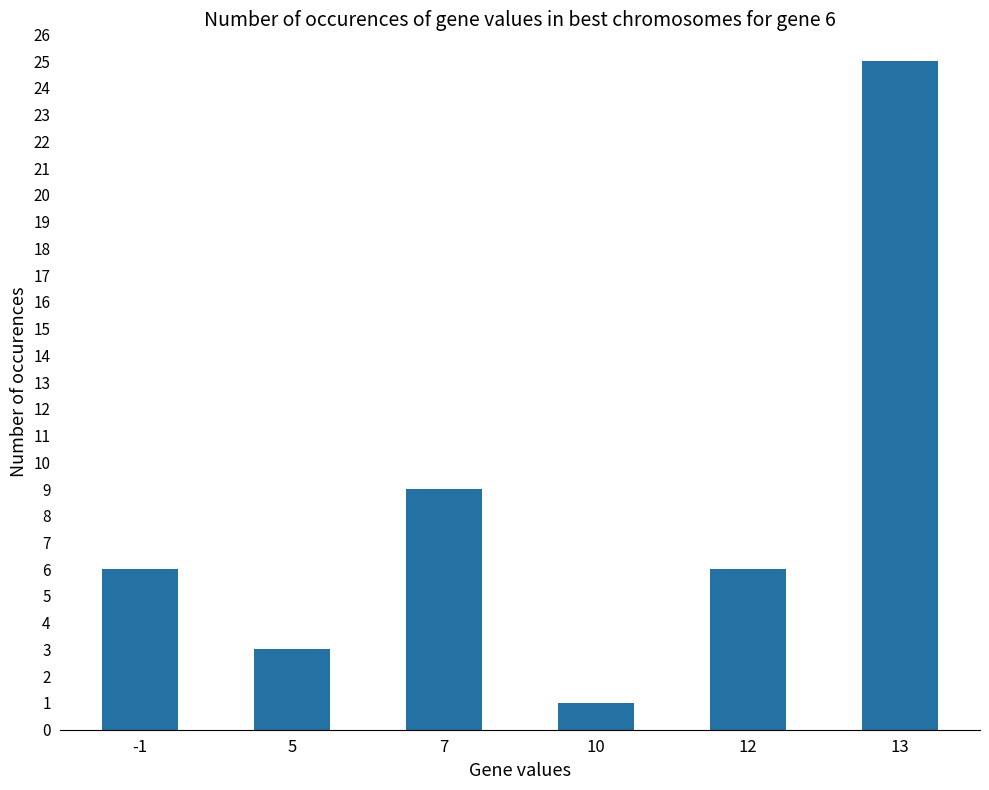

What is the smallest value displayed?

1